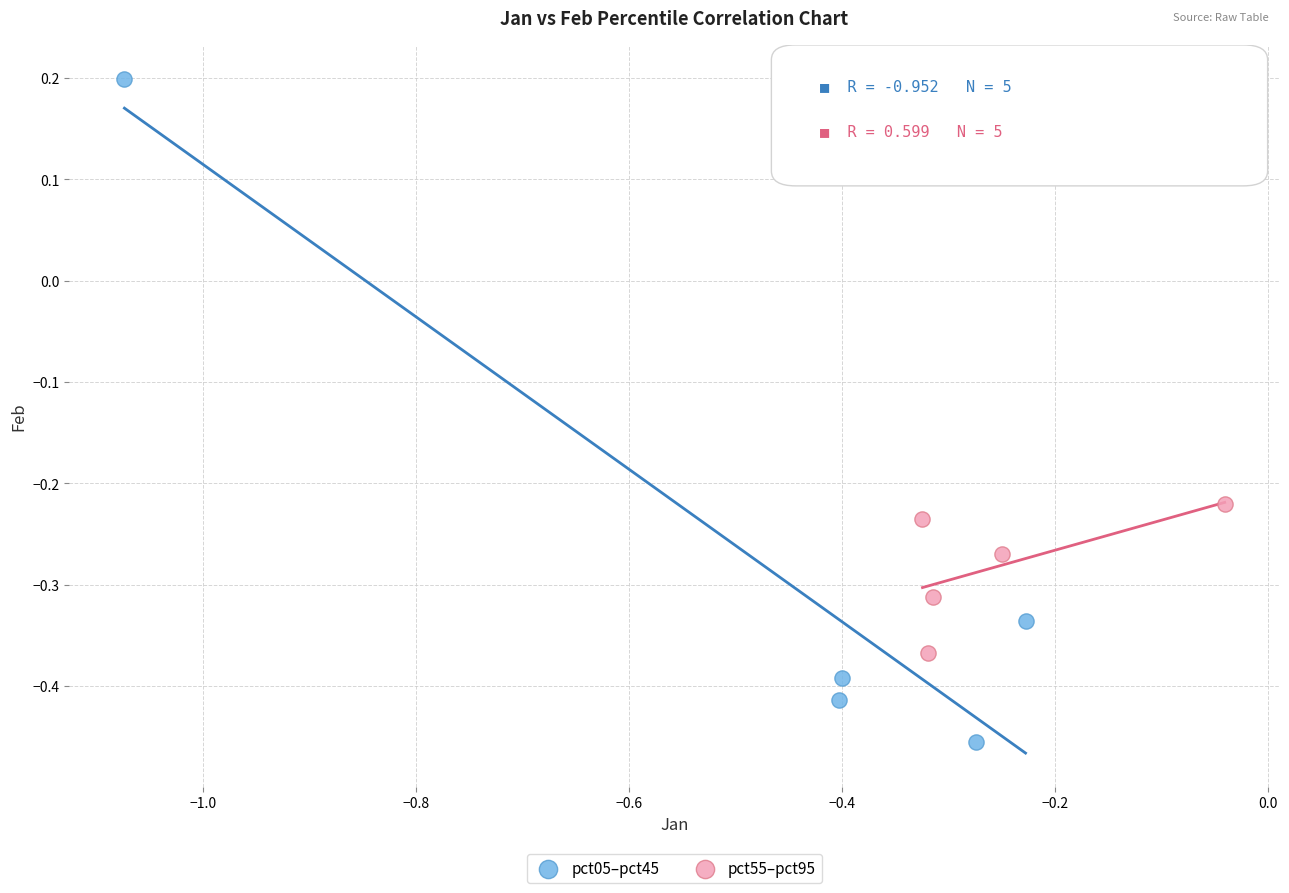

Which series contains the highest Y value?

pct05–pct45